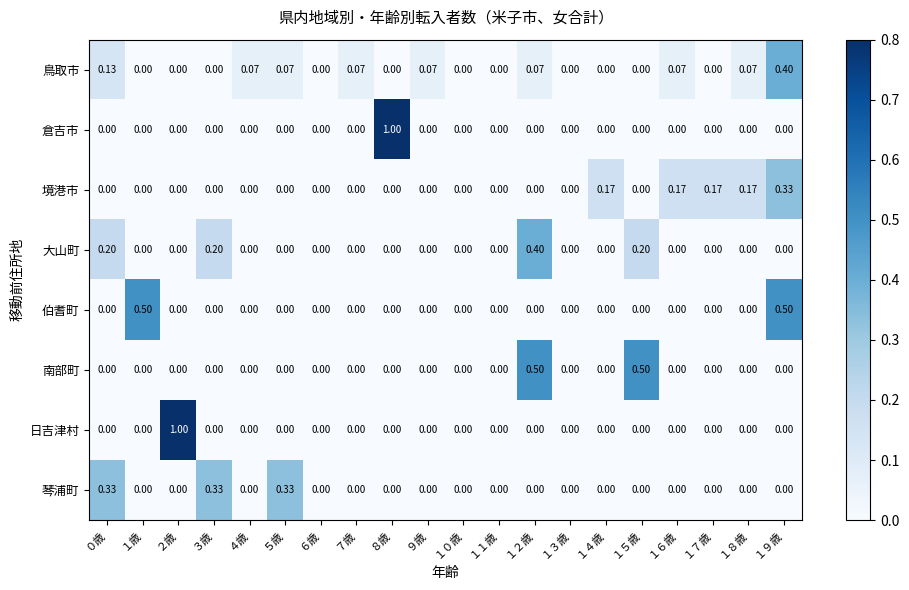

Is the value of 鳥取市 at １６歳 greater than the value of 琴浦町 at １８歳?

Yes